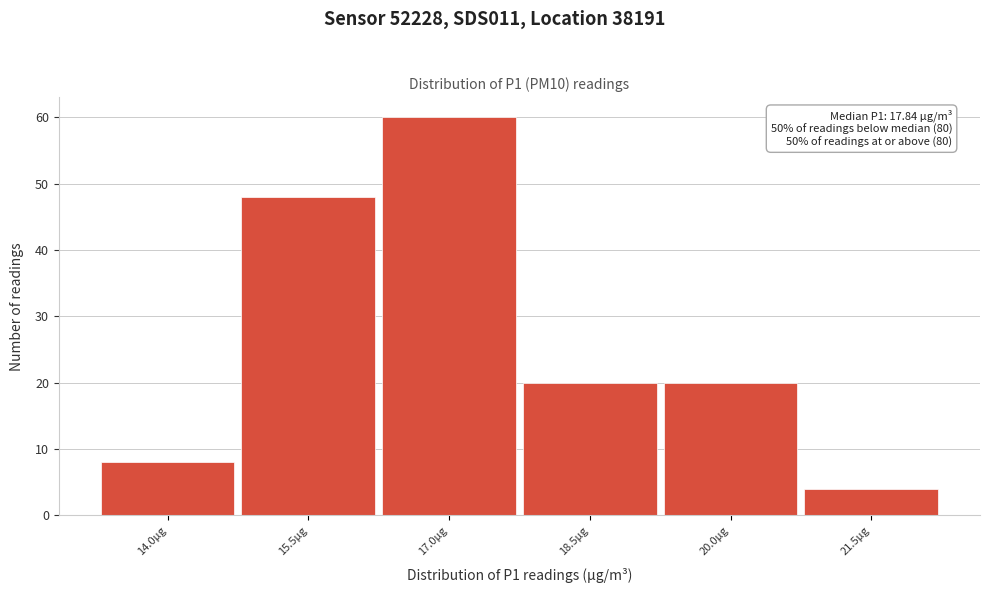

Reading left to right, list all the values displayed in this chart.

8	48	60	20	20	4